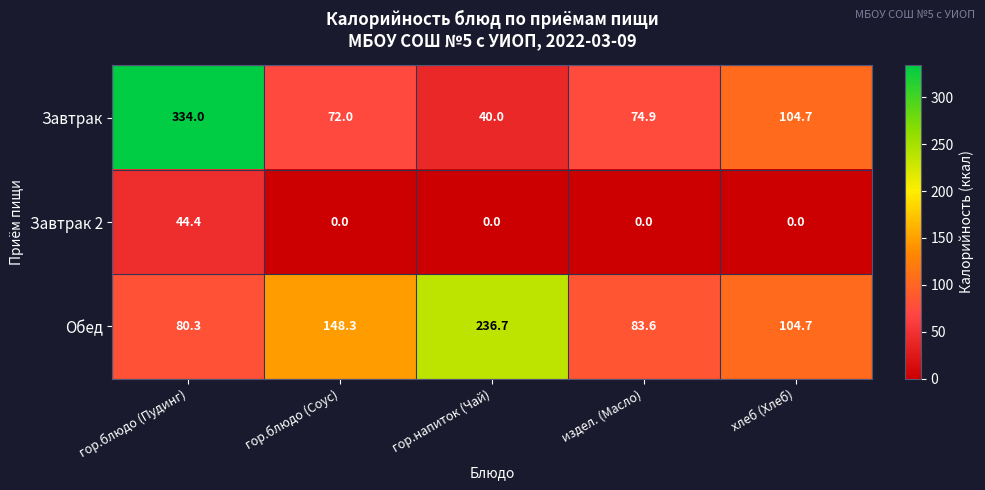

Between гор.напиток (Чай) and хлеб (Хлеб), which series saw the biggest shift?

Обед